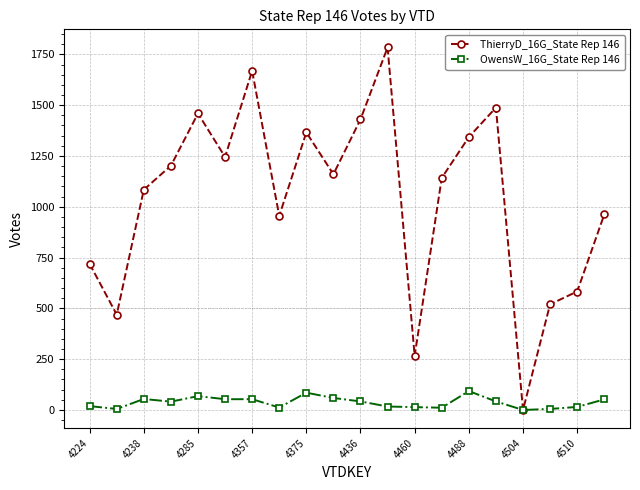

Is this an area chart (filled region under the line)?

No